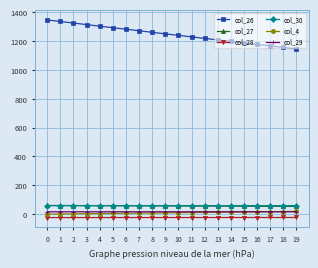

True or false: col_4 and col_30 intersect in this chart.

False